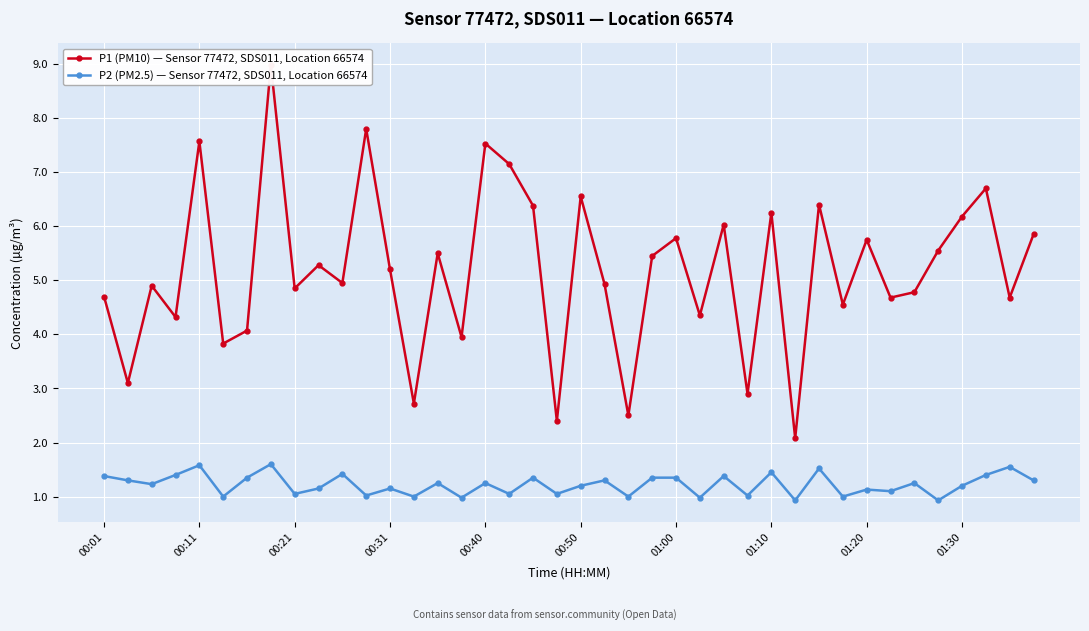

True or false: P2 (PM2.5) — Sensor 77472, SDS011, Location 66574 and P1 (PM10) — Sensor 77472, SDS011, Location 66574 cross at least once.

False